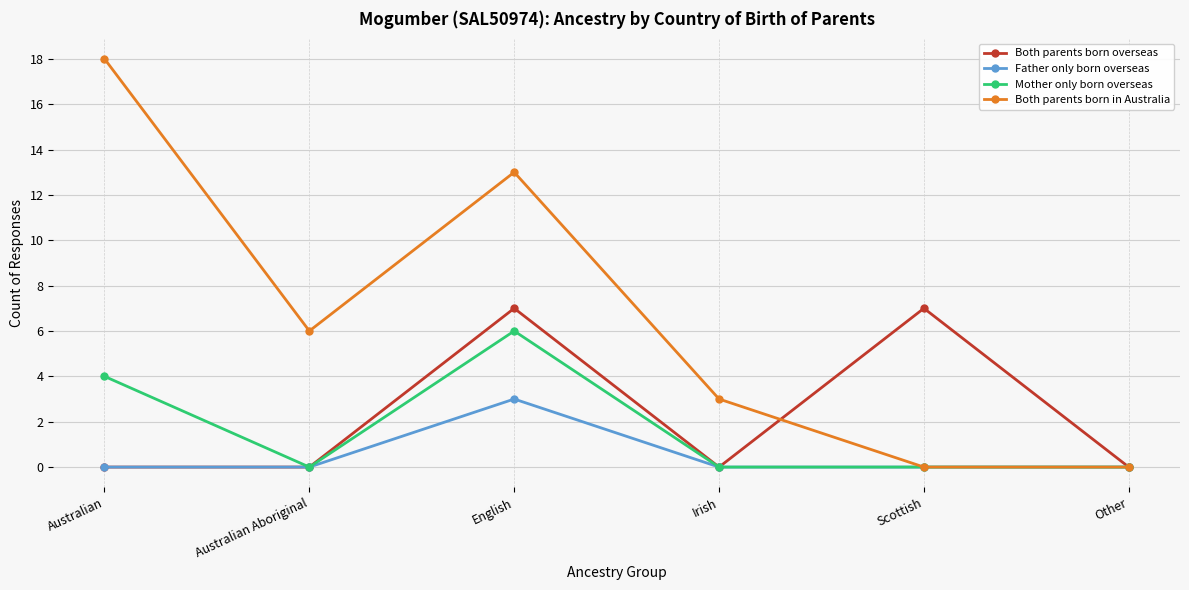

What are all the series names shown in the legend?

Both parents born overseas, Father only born overseas, Mother only born overseas, Both parents born in Australia